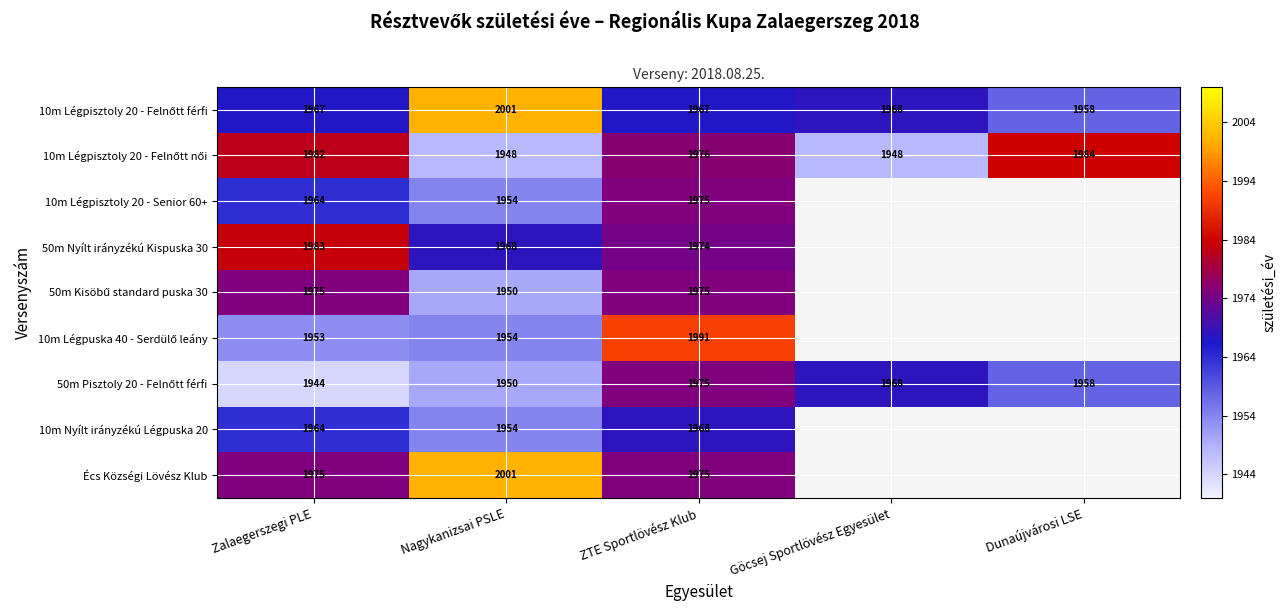

What is the difference between the highest and lowest values at Nagykanizsai PSLE?

53